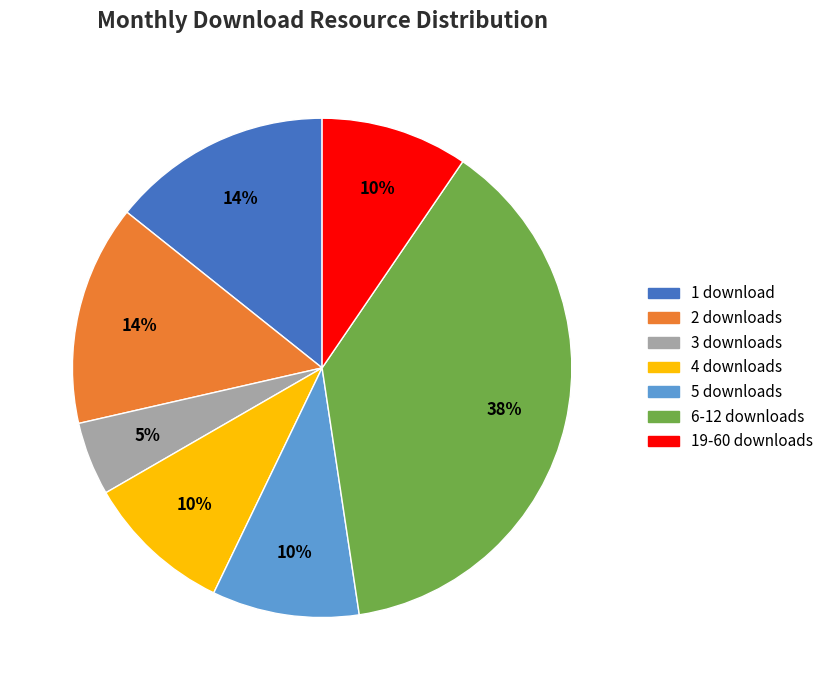

Is the sum of 5 downloads and 19-60 downloads greater than half?

No